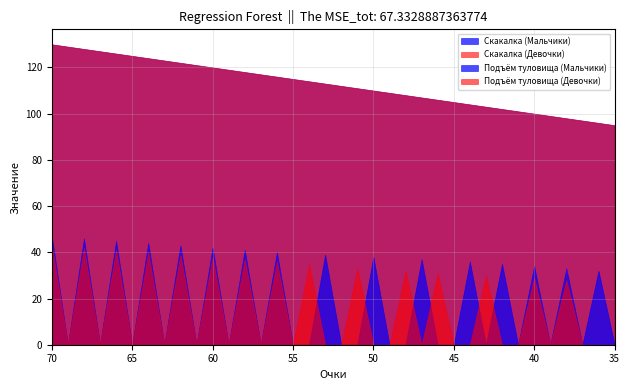

After their last crossing, which series has the higher values: Подъём туловища (Мальчики) or Подъём туловища (Девочки)?

Подъём туловища (Мальчики)